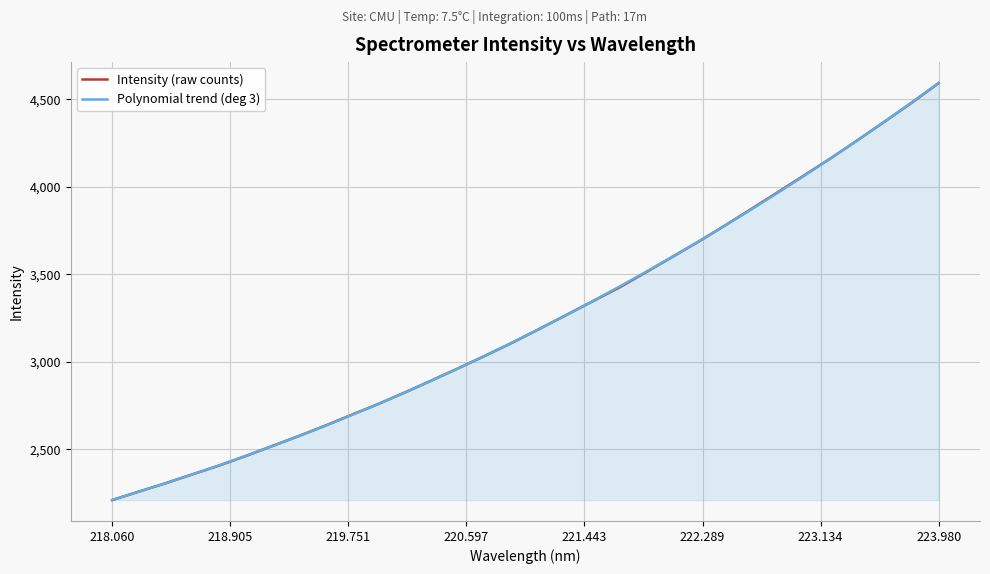

What is the lowest value of the Intensity (raw counts) series?

2209.4